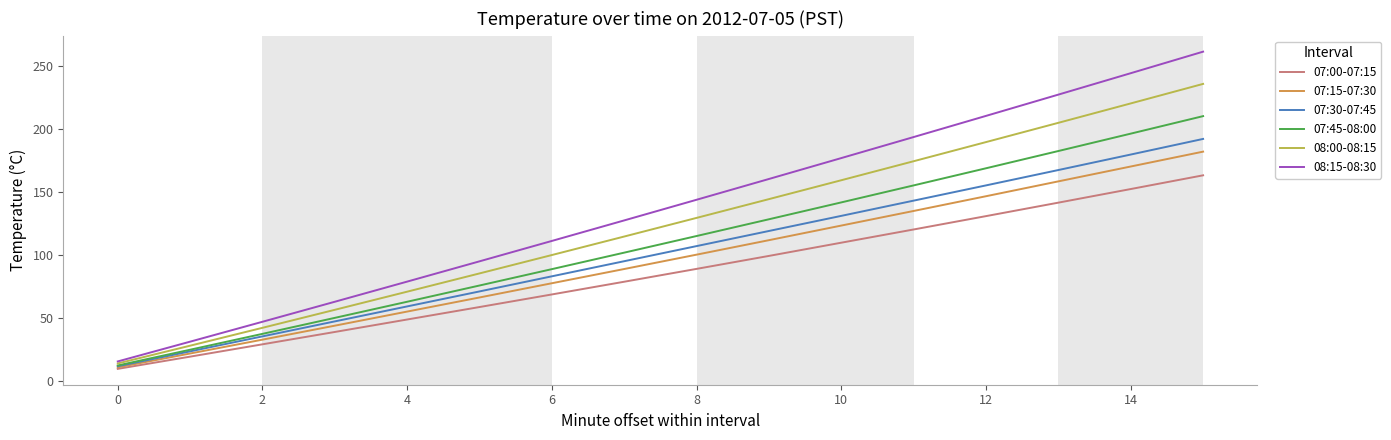

What is the lowest value of the 07:30-07:45 series?

11.8